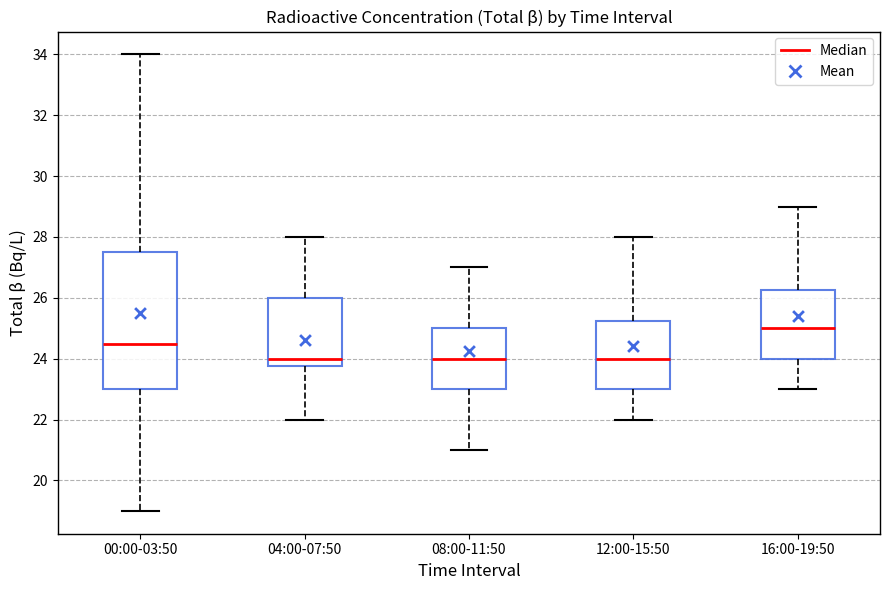

Which box's median line is the highest?

16:00-19:50